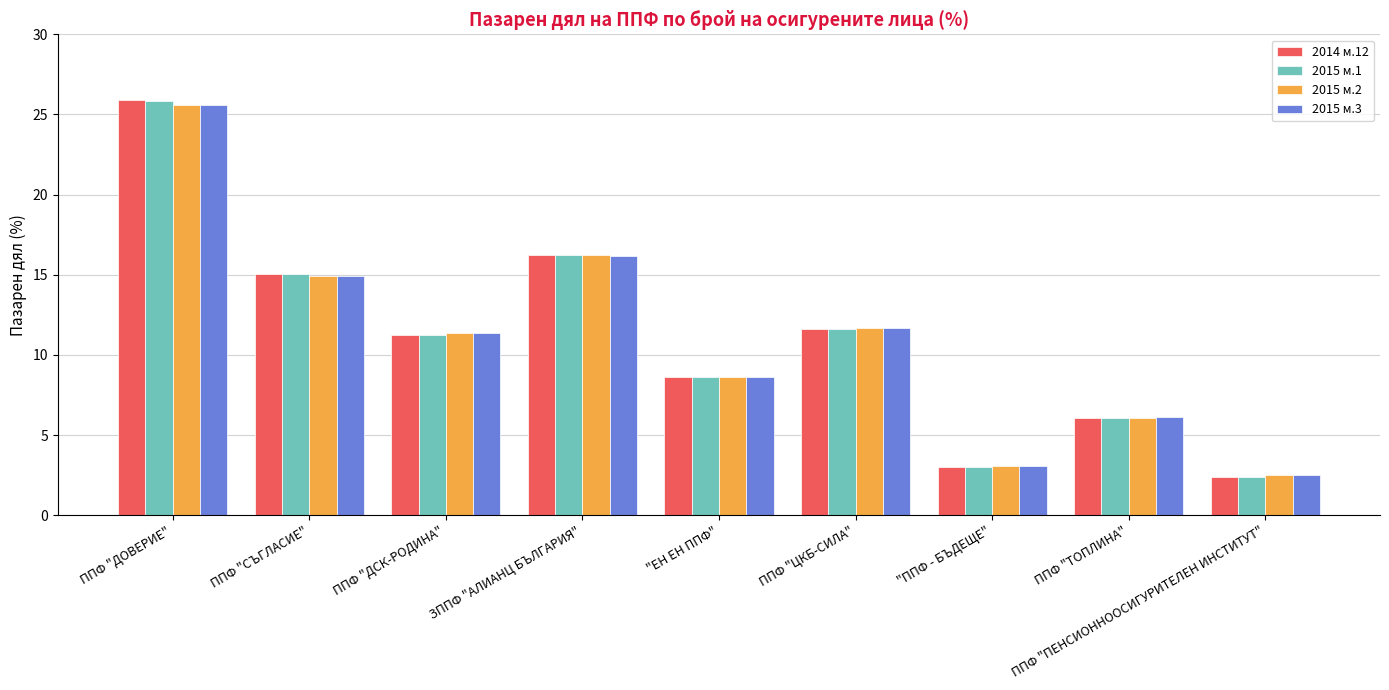

Which series changed the most between ППФ "СЪГЛАСИЕ" and ППФ "ЦКБ-СИЛА"?

2014 м.12